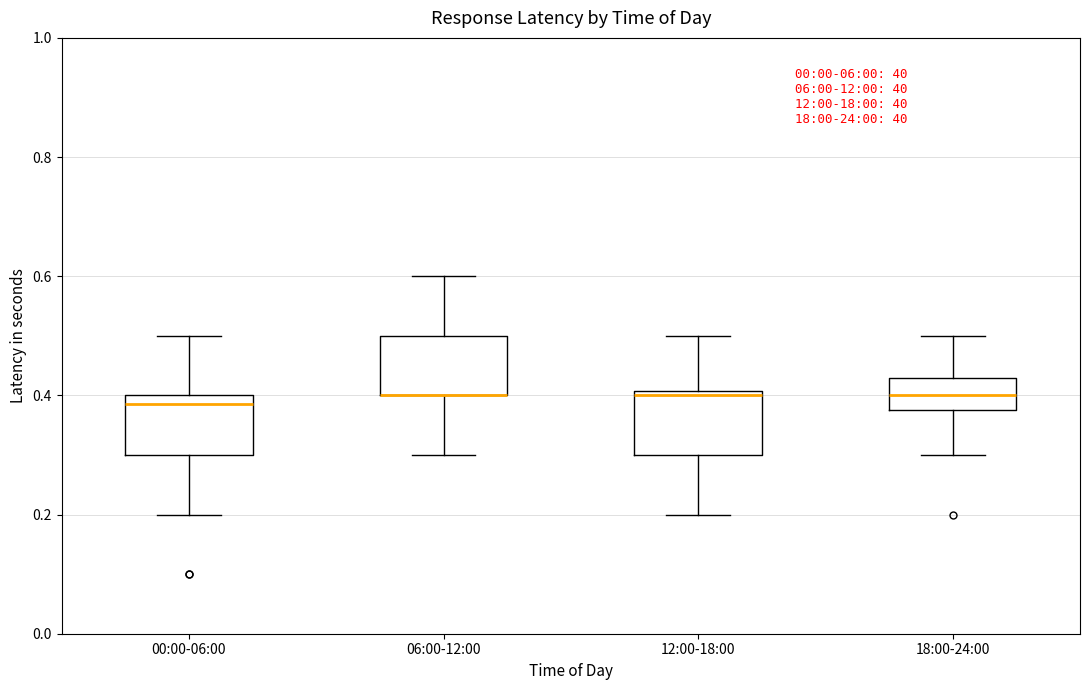

Reading left to right, transcribe this box plot: for each box, give where its median line is, the range the box spans, and where its two whiskers end, as read against the y-axis. The values are not printed on the chart, so give them approximately, as read against the axis.

00:00-06:00: median 0.38, box 0.30 to 0.40, whiskers 0.20 to 0.50
06:00-12:00: median 0.40 (drawn on the box's lower edge), box 0.40 to 0.50, whiskers 0.30 to 0.60
12:00-18:00: median 0.40 (just below the box's upper edge), box 0.30 to 0.40, whiskers 0.20 to 0.50
18:00-24:00: median 0.40, box 0.38 to 0.44, whiskers 0.30 to 0.50